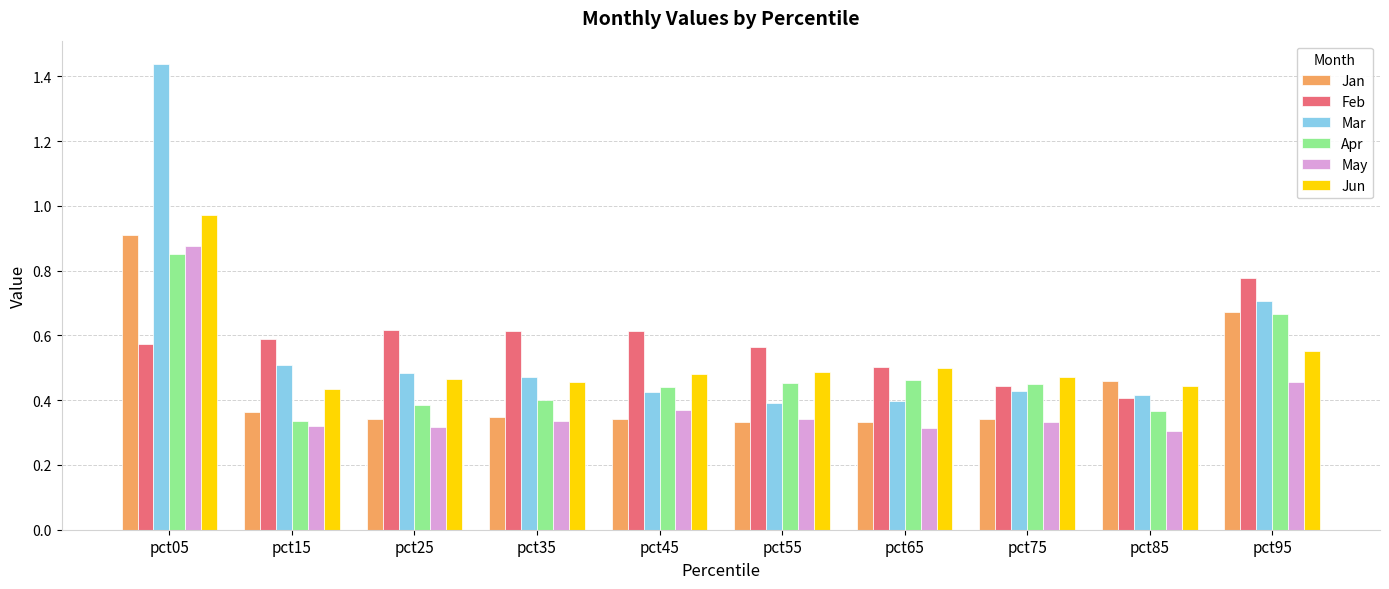

How many distinct data groups are displayed?

6